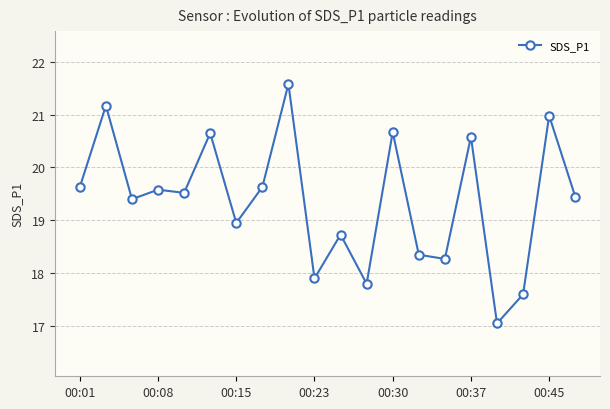

How many interior local peaks (higher than both neighbors) does the data have?

8